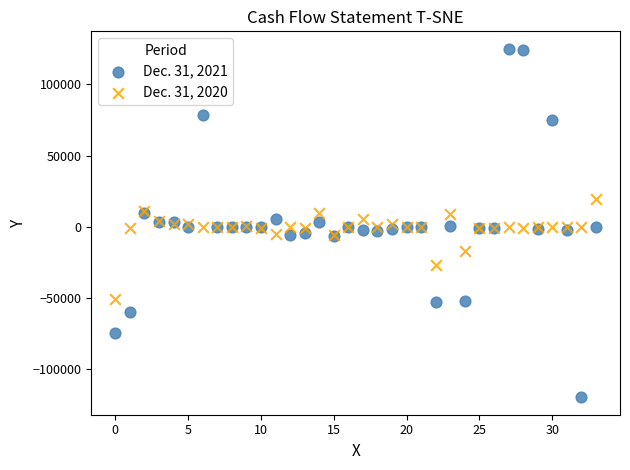

Which series reaches the maximum Y coordinate?

Dec. 31, 2021